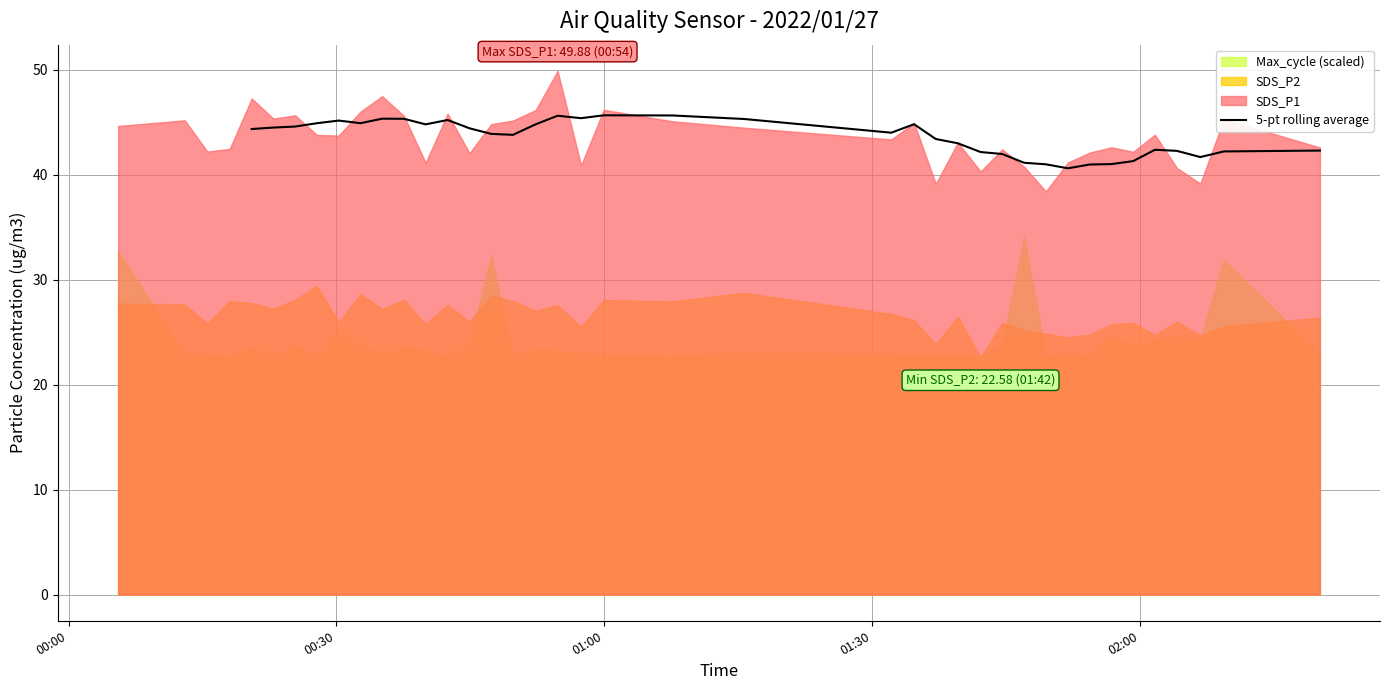

What is the lowest value of the 5-pt rolling average series?

40.6